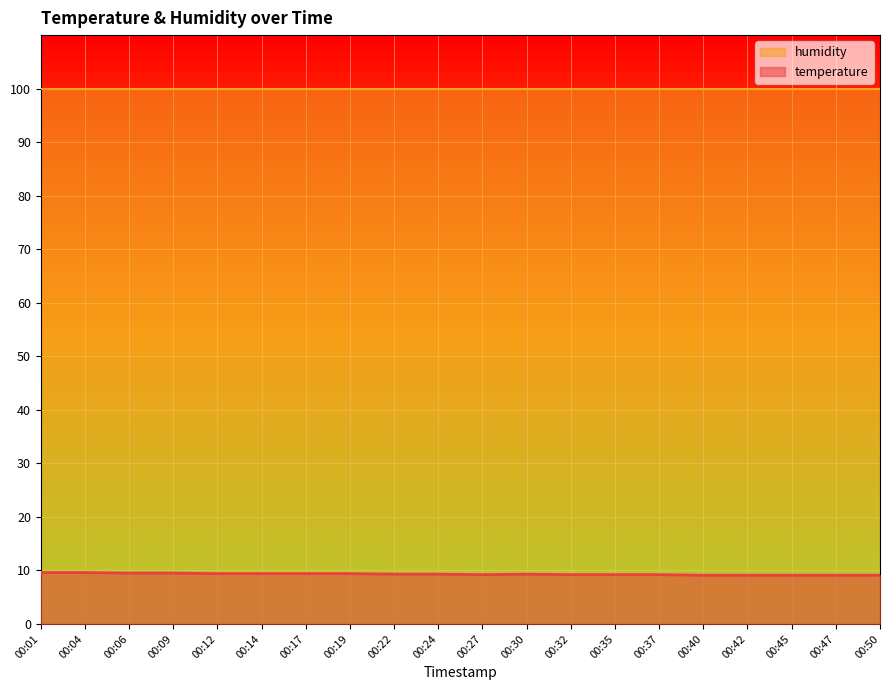

What is the ratio of the value at 00:04 to the value at 00:45?

1.1